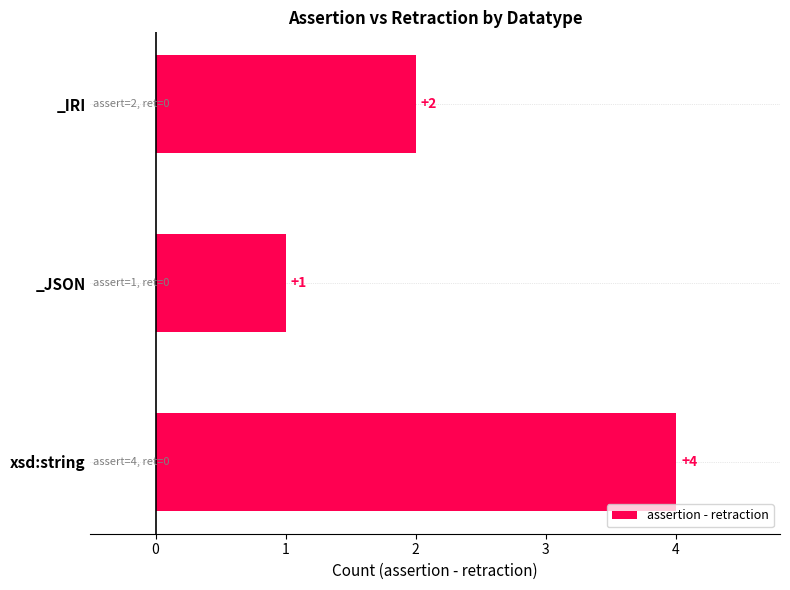

Between _IRI and _JSON, which is larger?

_IRI